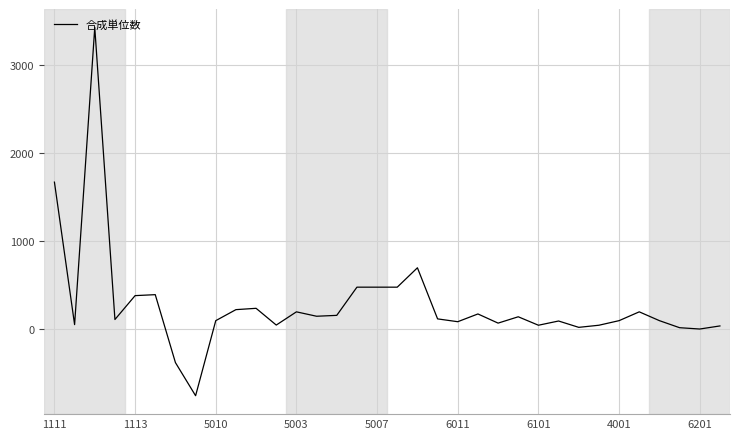

What is the difference between the maximum and minimum values?

4180